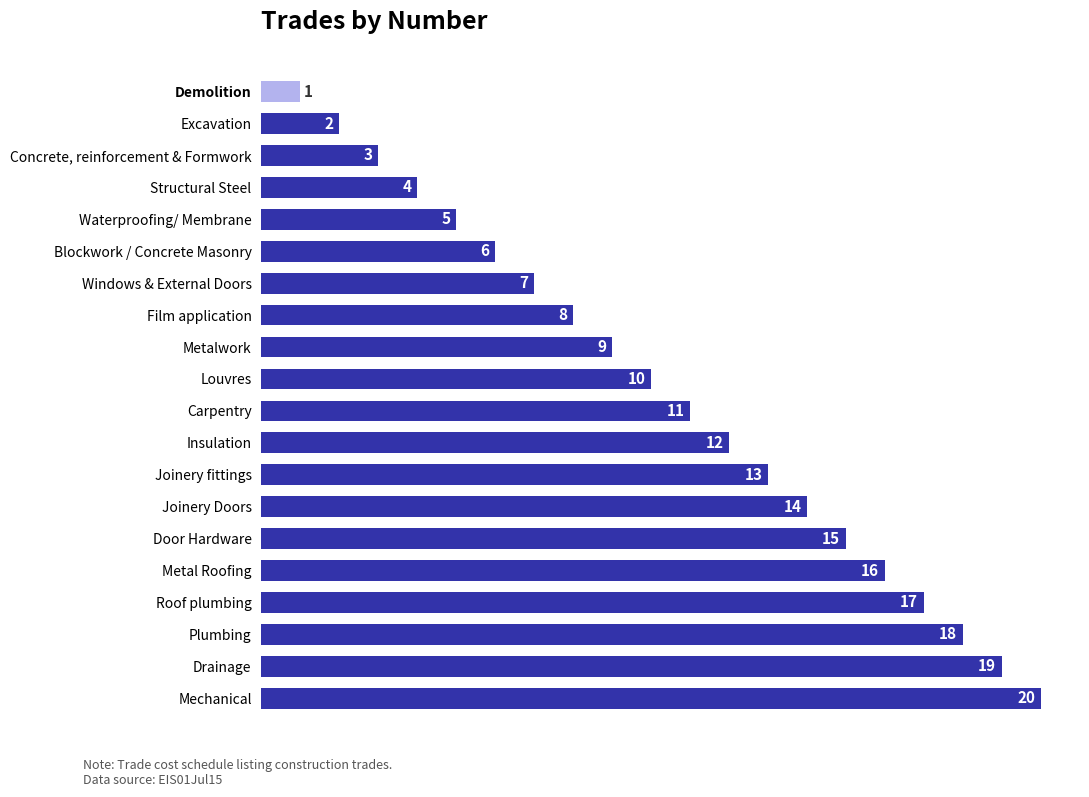

Where is the data nearest to the value 10?

Louvres